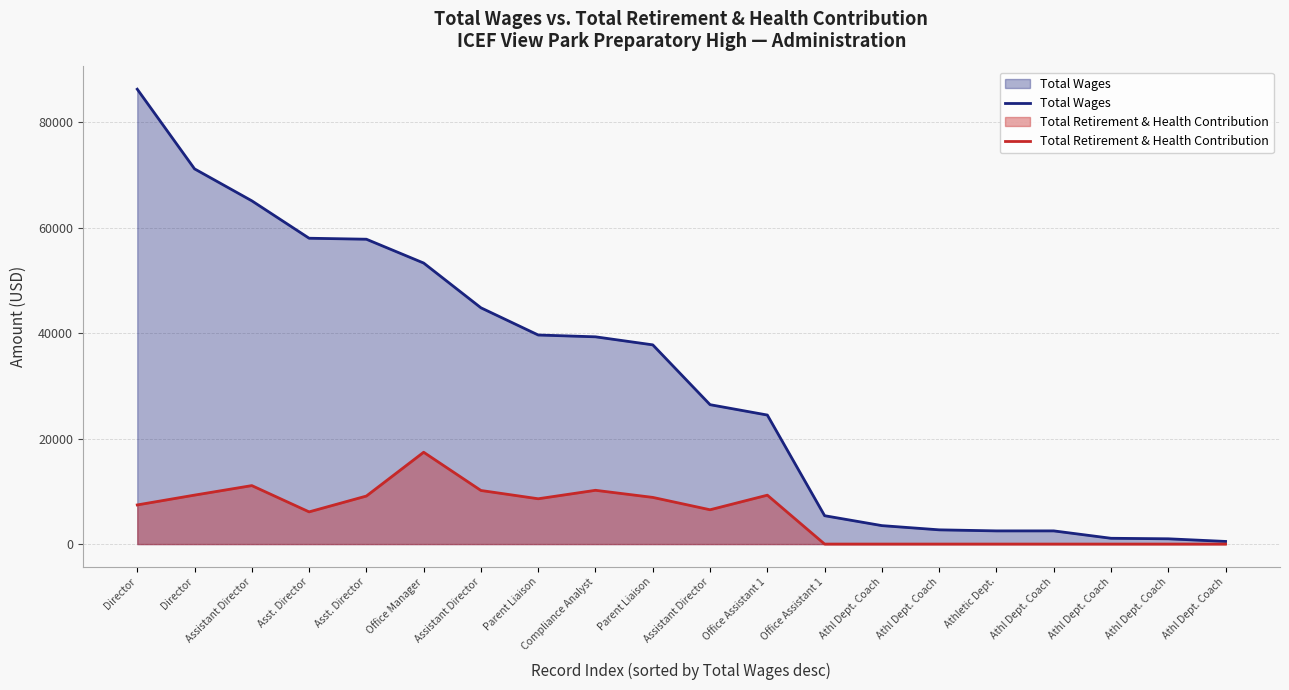

The value of Total Retirement & Health Contribution at Asst. Director is 14925. True or false?

False